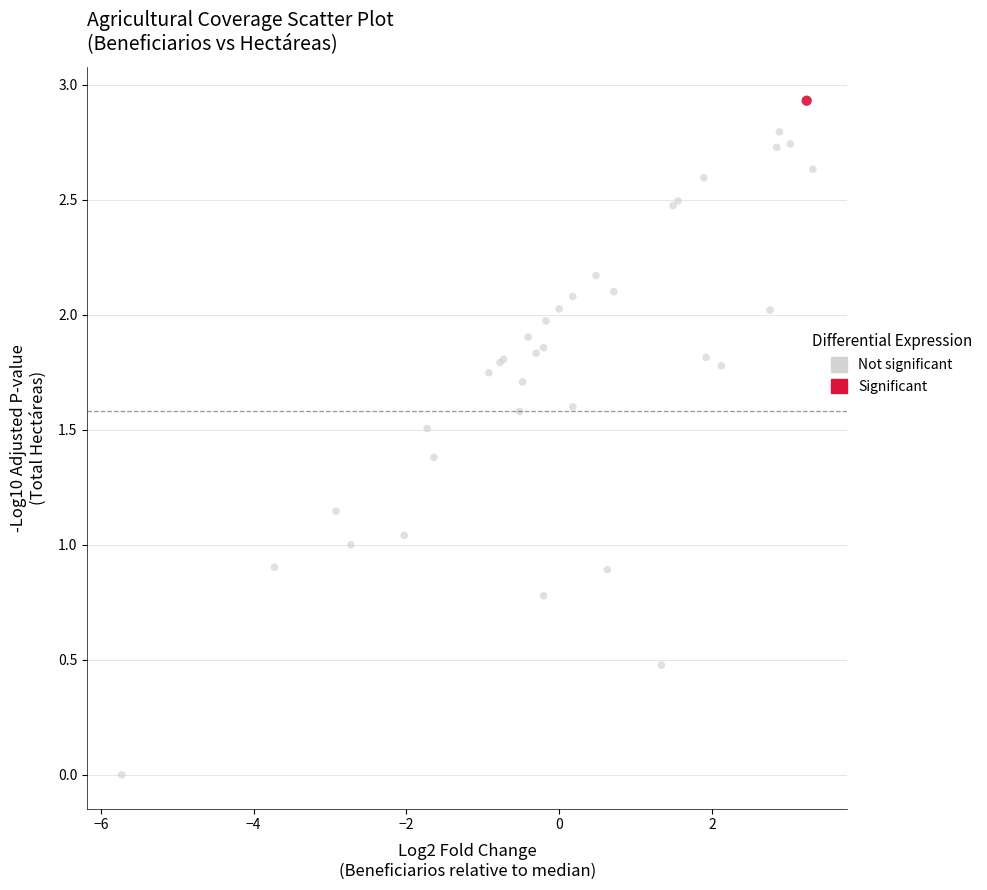

What are all the series names shown in the legend?

Not significant, Significant